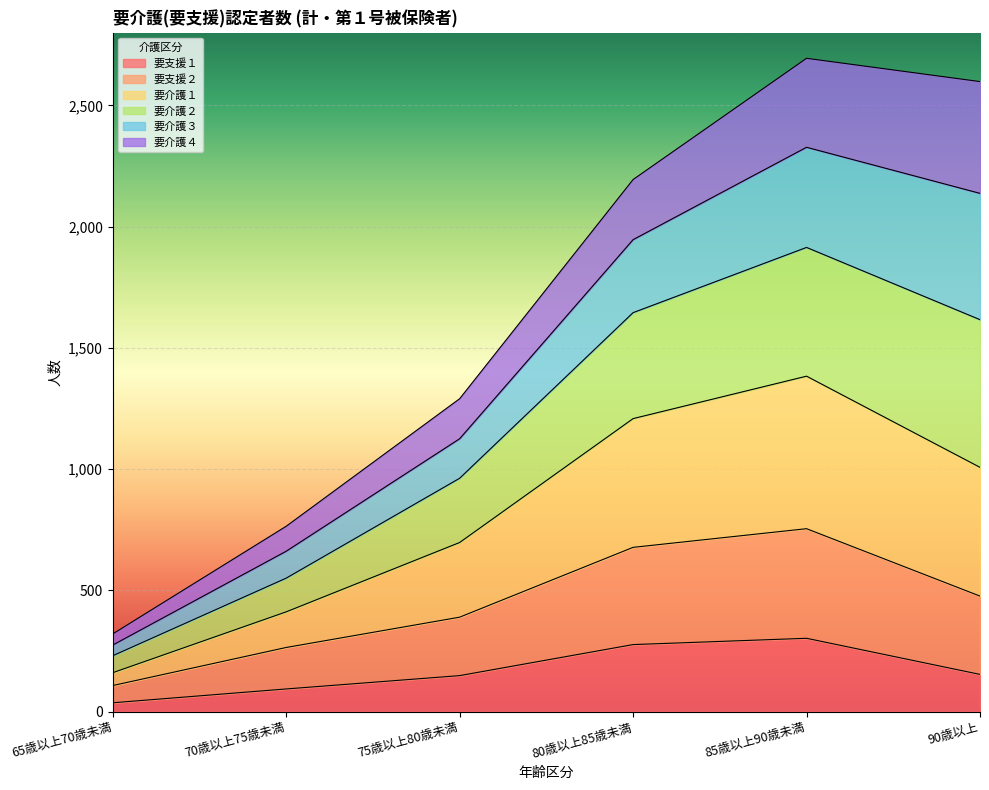

At which label does 要支援１ first exceed 153?

80歳以上85歳未満